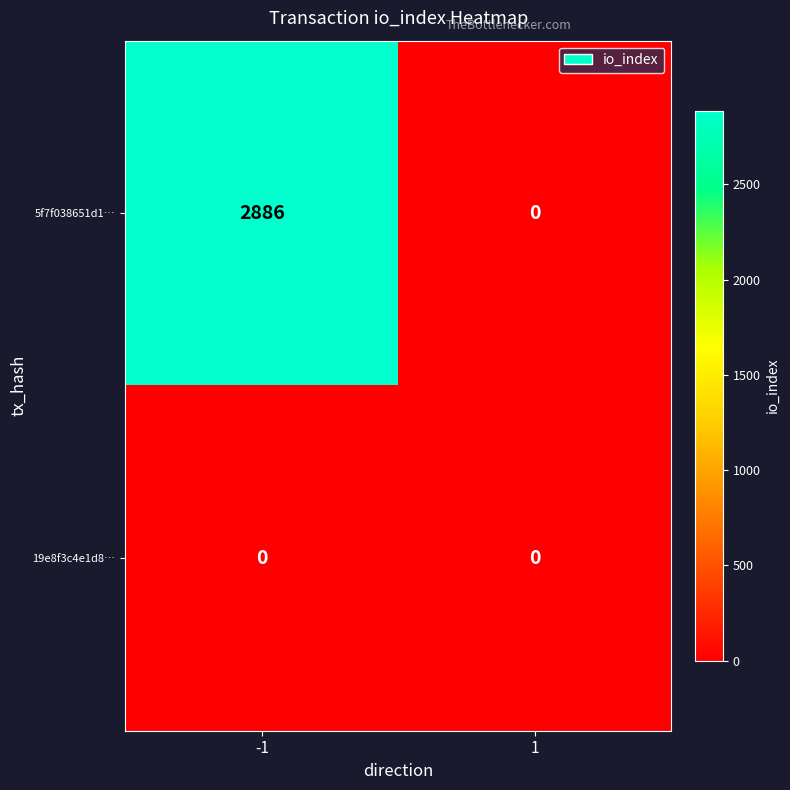

The value of 5f7f038651d1… at 1 is 1142. True or false?

False